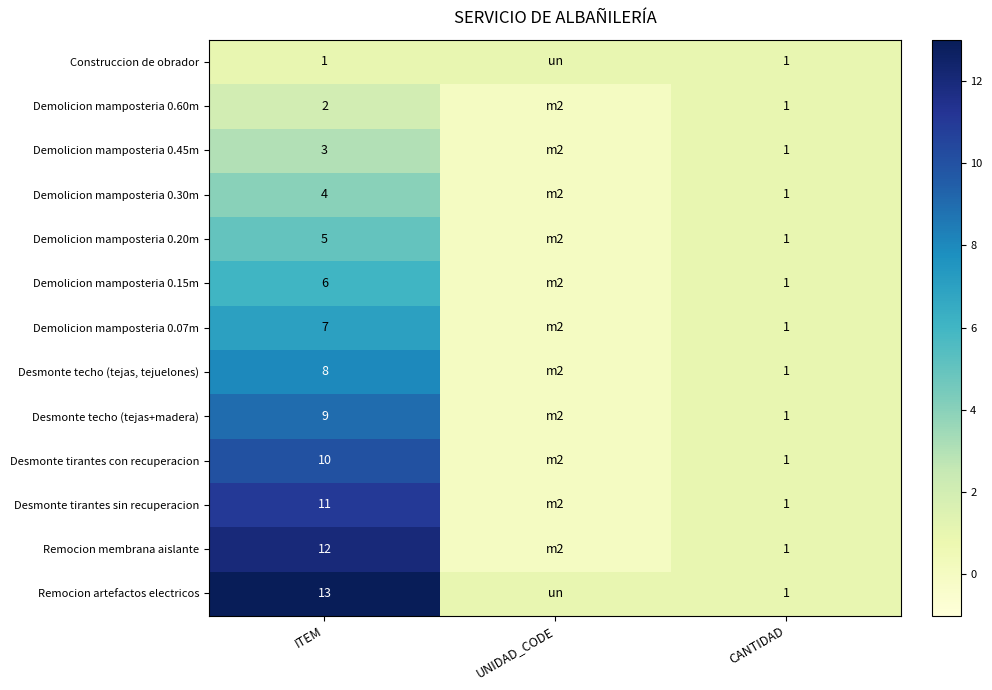

How many categories are shown in the chart?

3